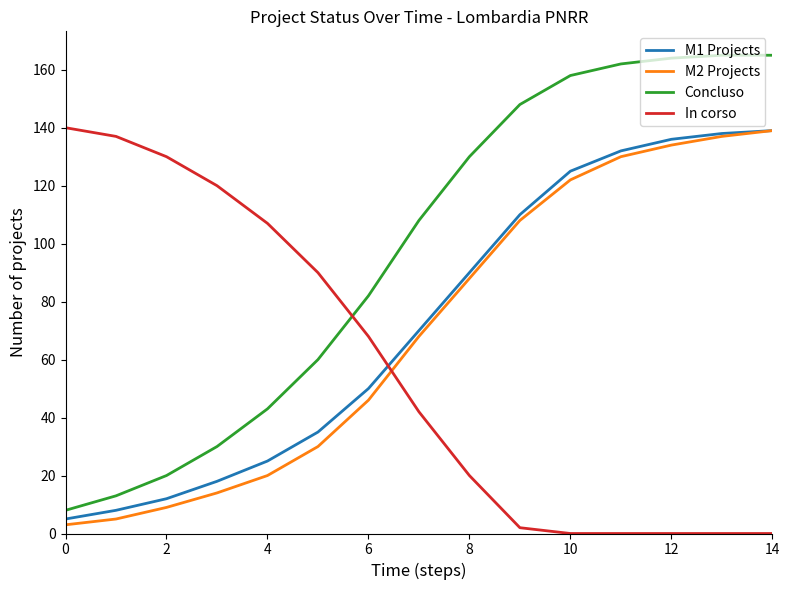

How many lines are shown in the chart?

4